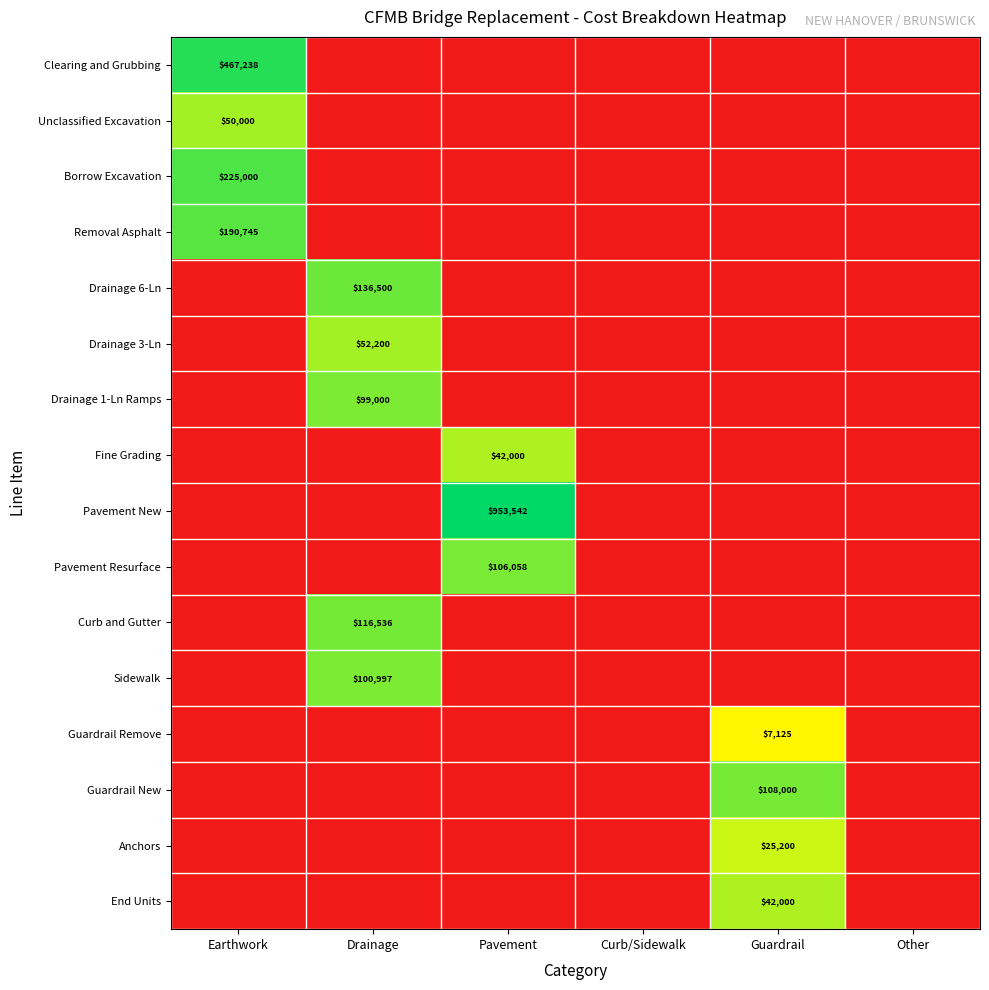

The Guardrail Remove series shows 7125 at Guardrail. True or false?

True